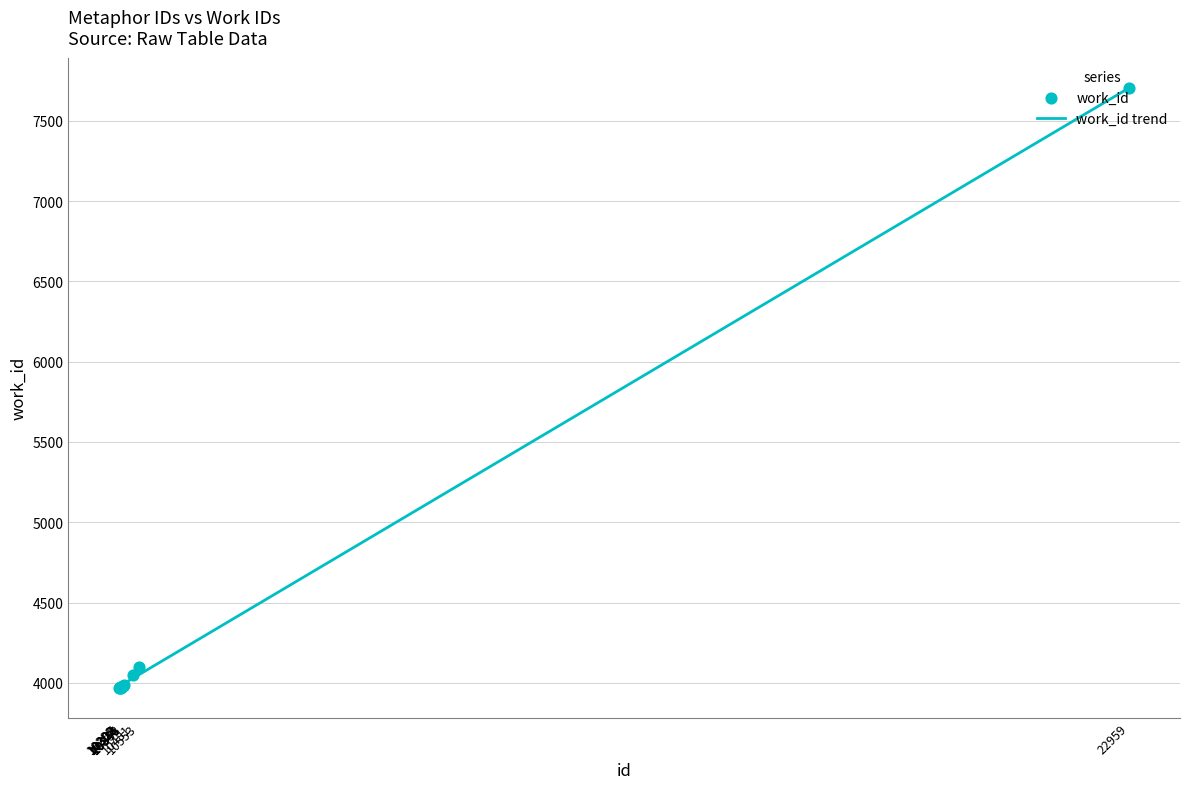

Which has a higher value, 10299 or 10553?

10553